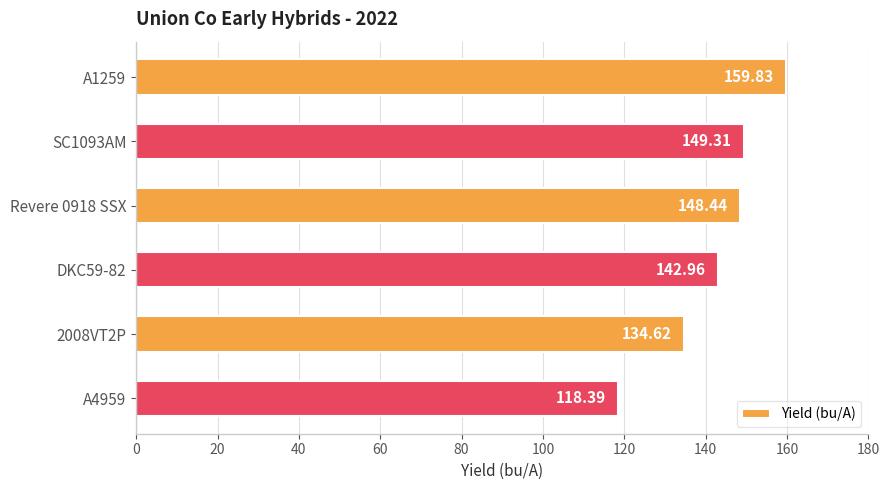

What is the difference between the maximum and minimum values?

41.4